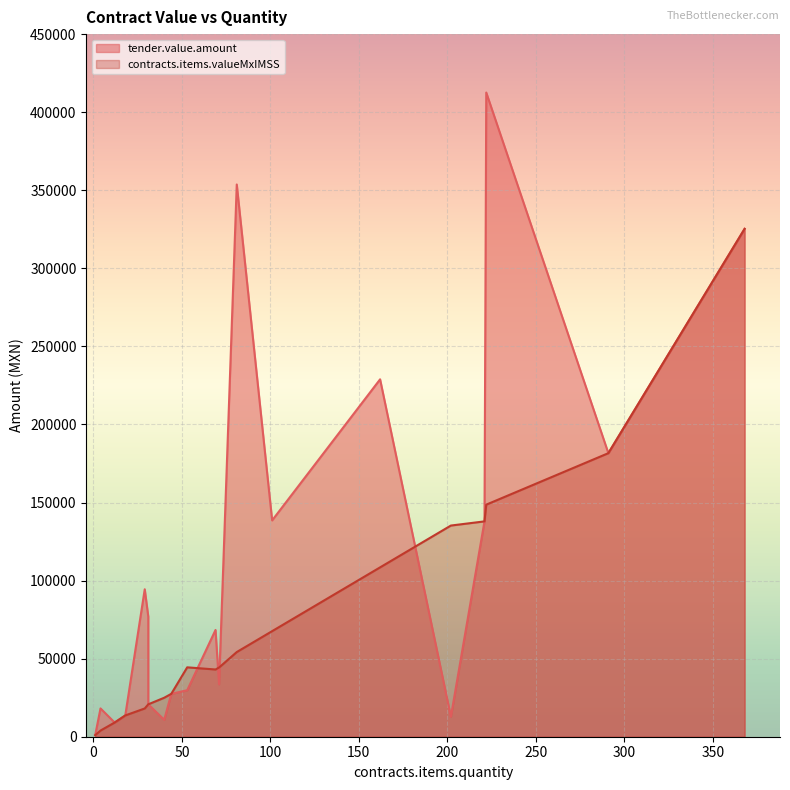

How many data points does each series have?

20